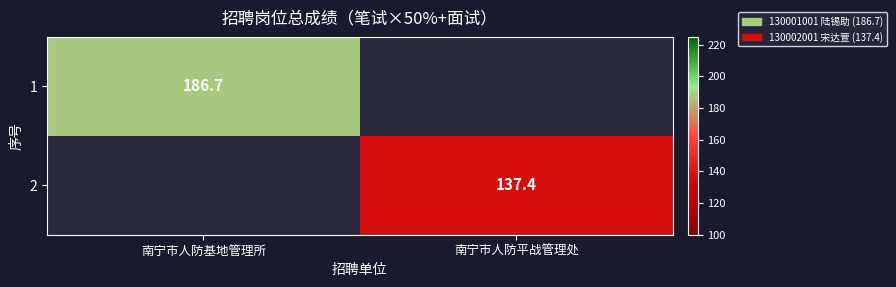

The 1 series shows 327.7 at 南宁市人防基地管理所. True or false?

False